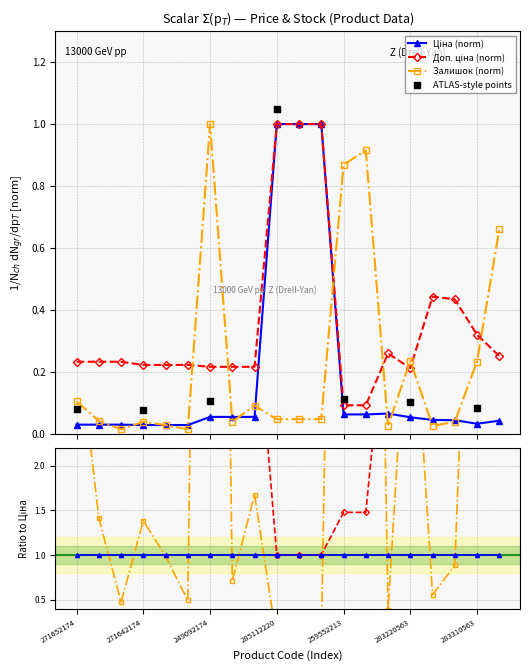

Which series reaches the minimum Y coordinate?

Залишок